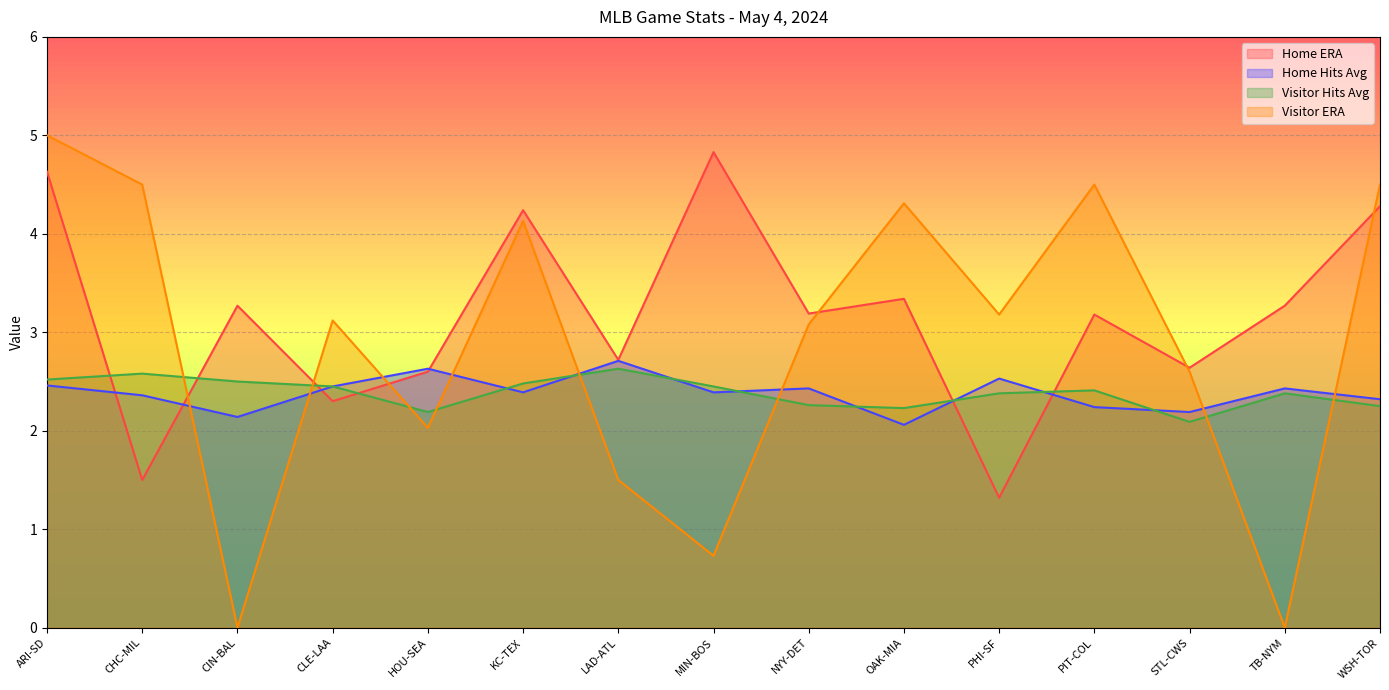

What is the difference between the second highest and second lowest values in the Home ERA series?

3.1